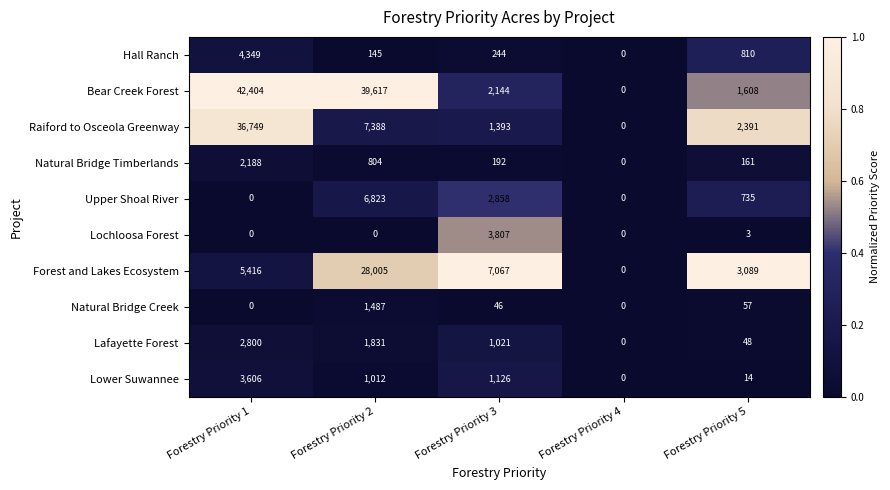

At which label is Lower Suwannee closest to 1803?

Forestry Priority 3